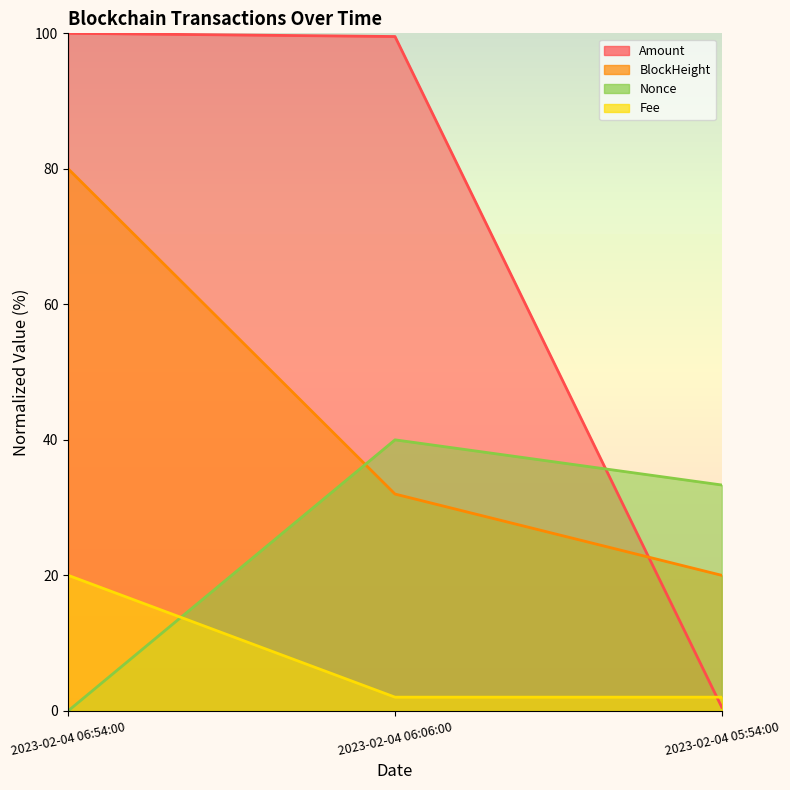

What is the total value across all series at 2023-02-04 06:54:00?

200.0